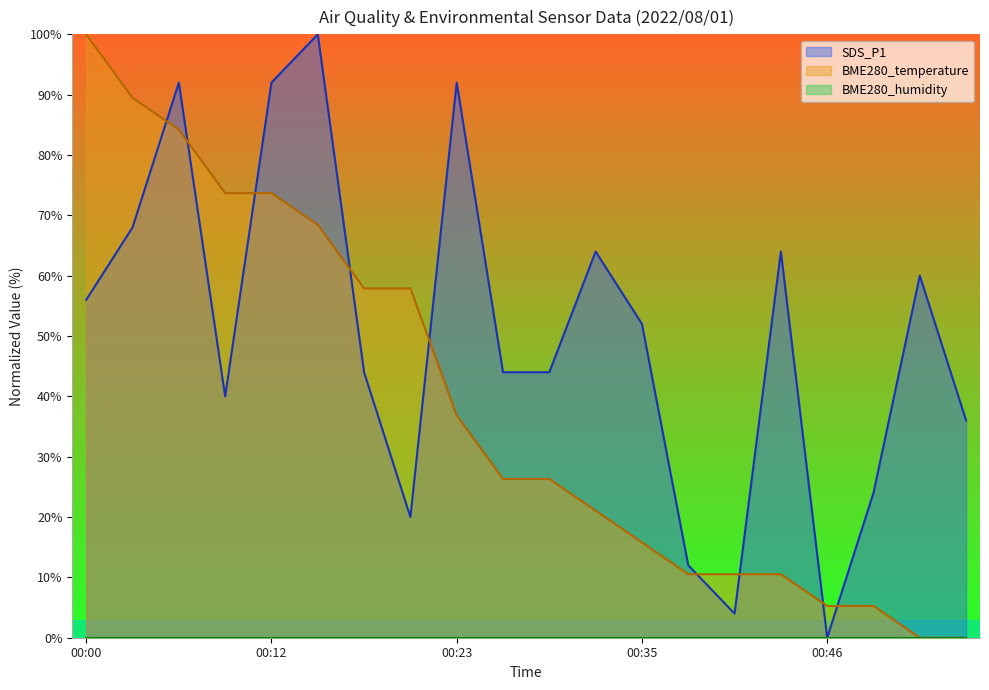

True or false: SDS_P1 has a value of 12.0 at 00:38.

True